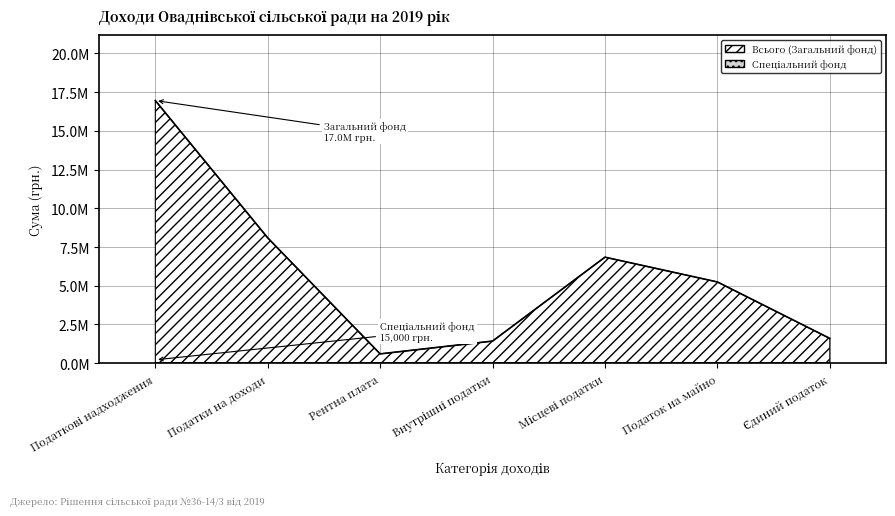

The value of Всього (Загальний фонд) at Податкові надходження is 16961000. True or false?

True